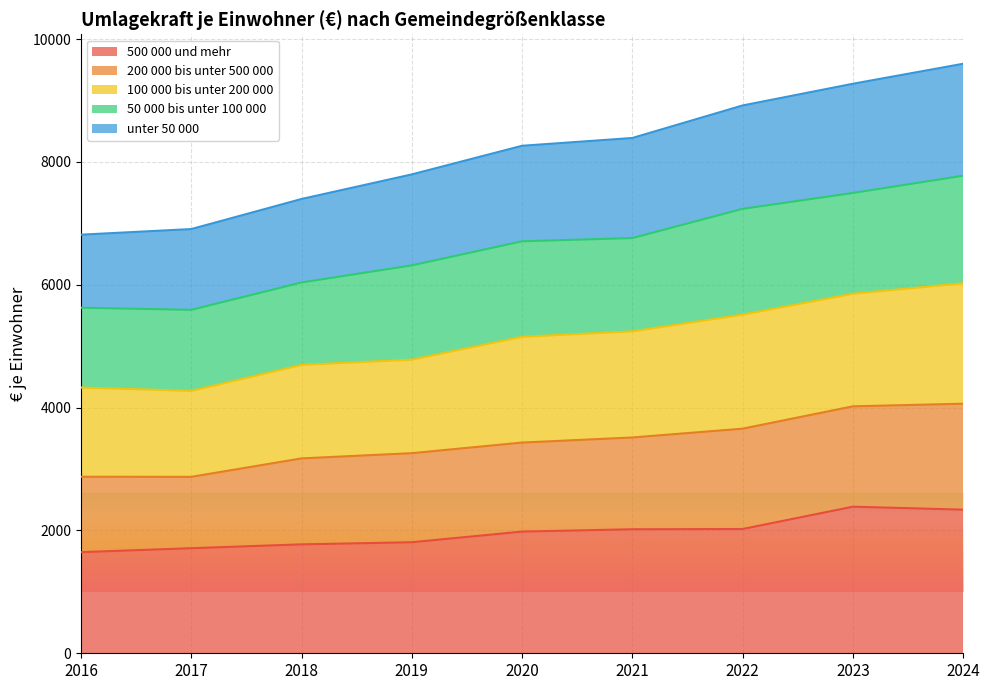

What is the total value across all series at 2021?

8389.5